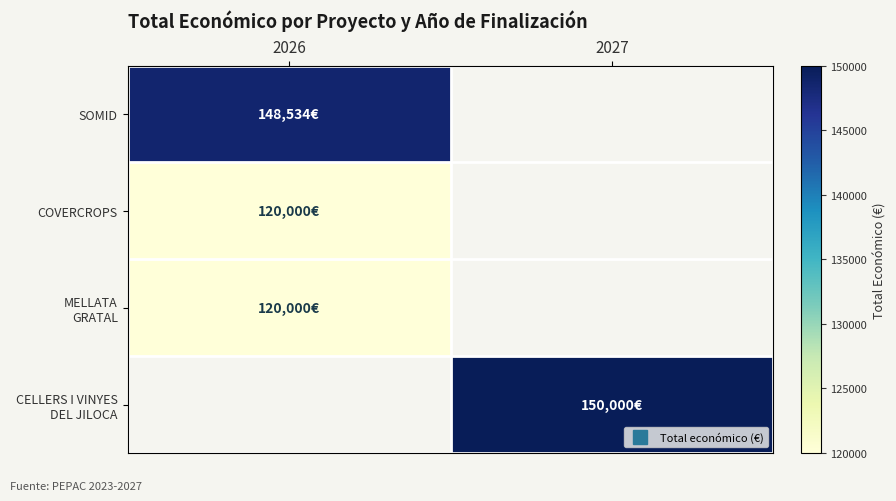

Is it true that COVERCROPS equals 194124.7 at 2026?

False